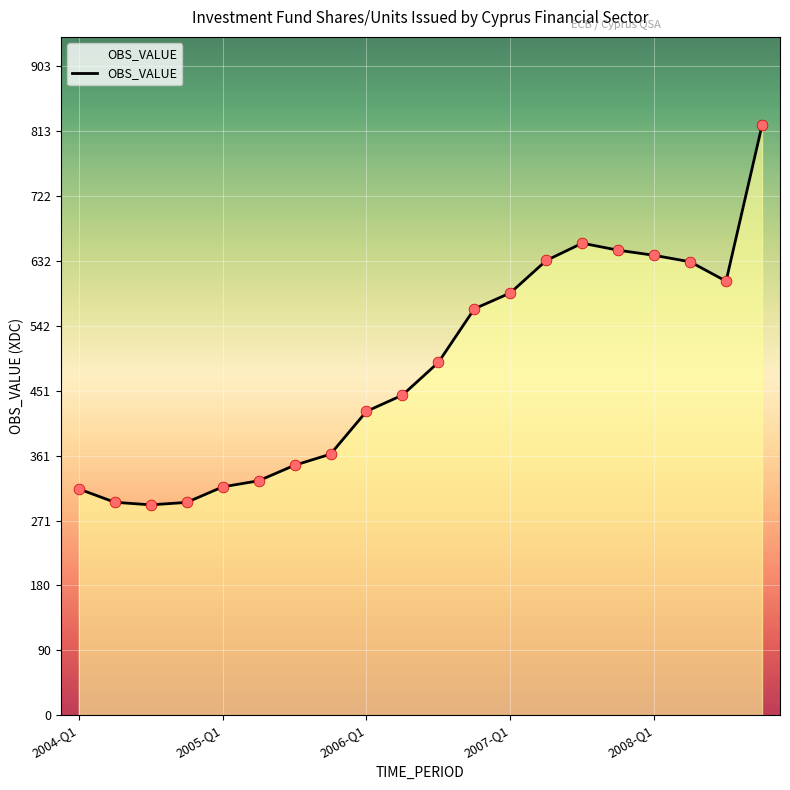

What is the minimum value shown in the chart?

292.9